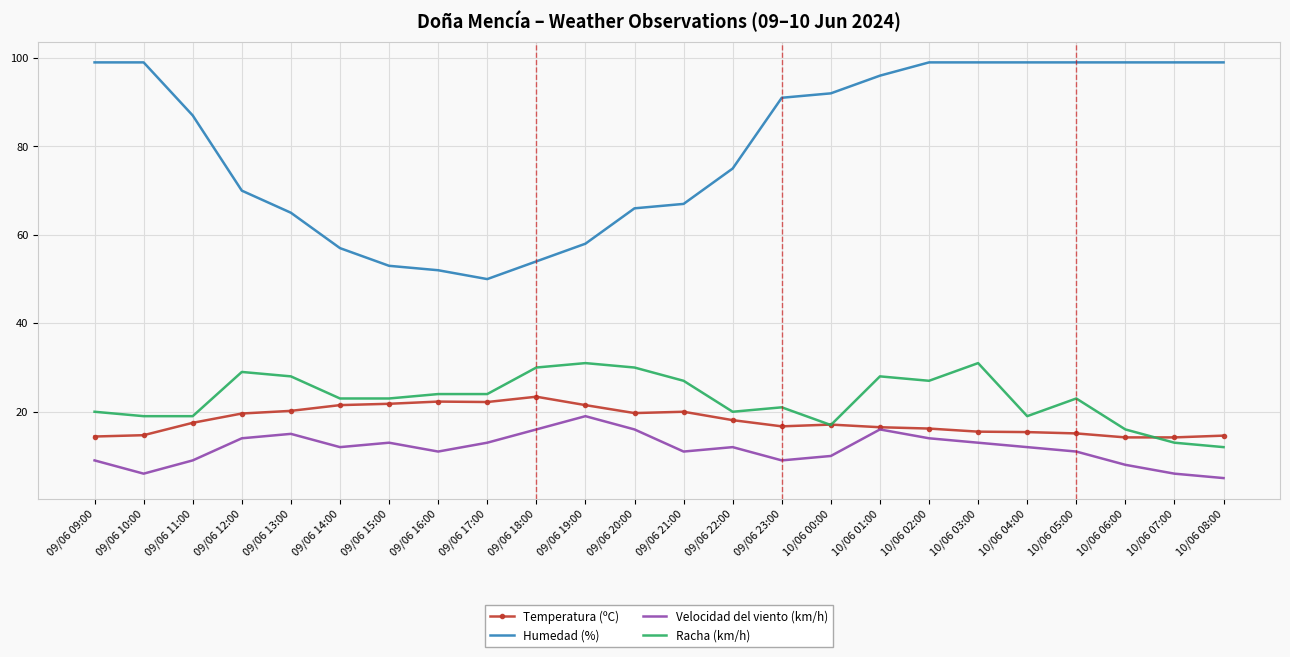

Is it true that Humedad (%) equals 36.6 at 09/06 23:00?

False